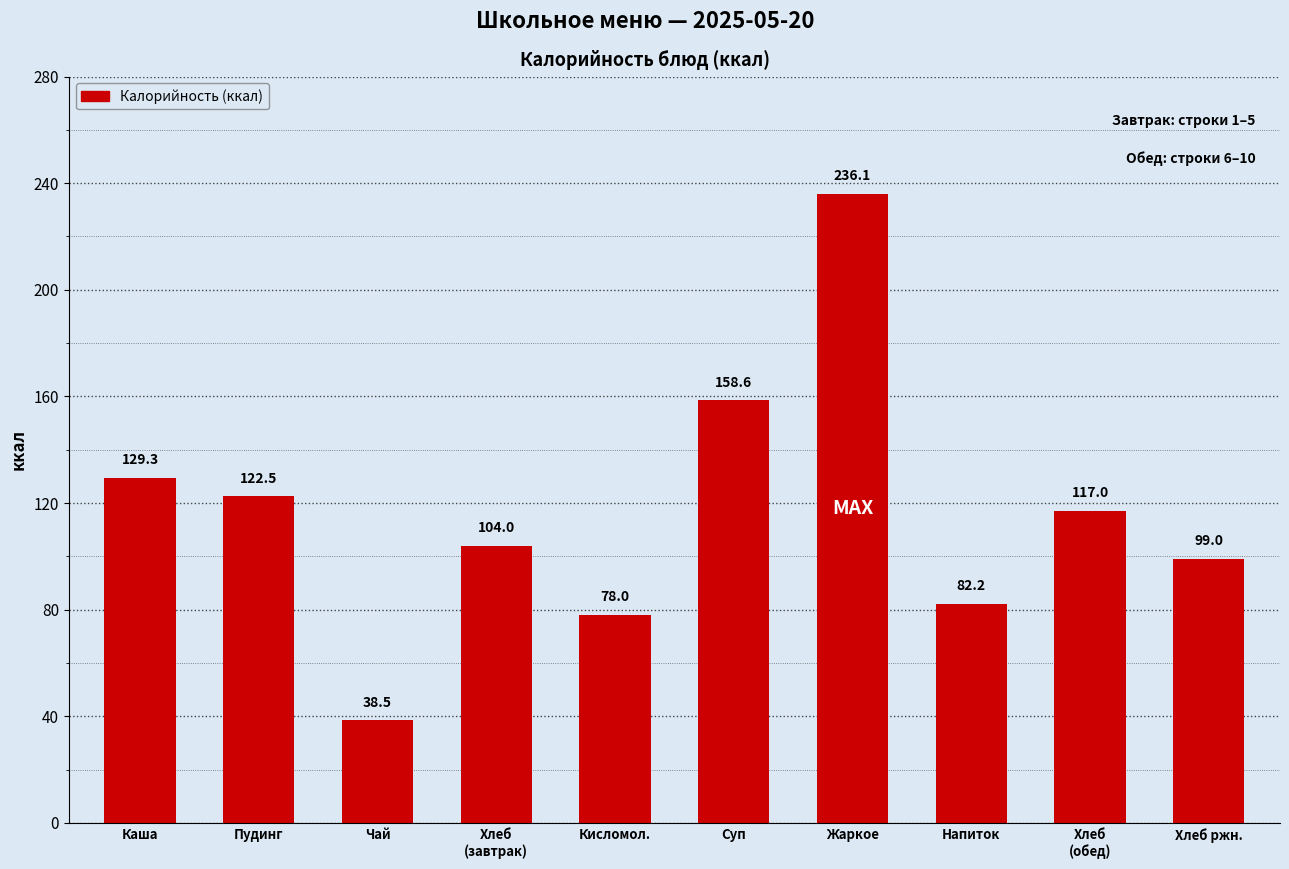

The chart shows a value of 82.2 at Напиток. True or false?

True